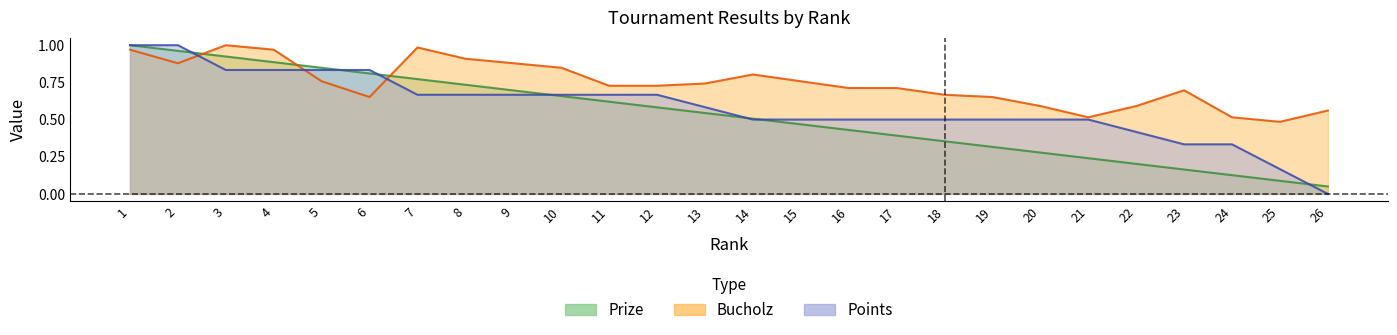

At which category does the chart reach its peak across all series?

1